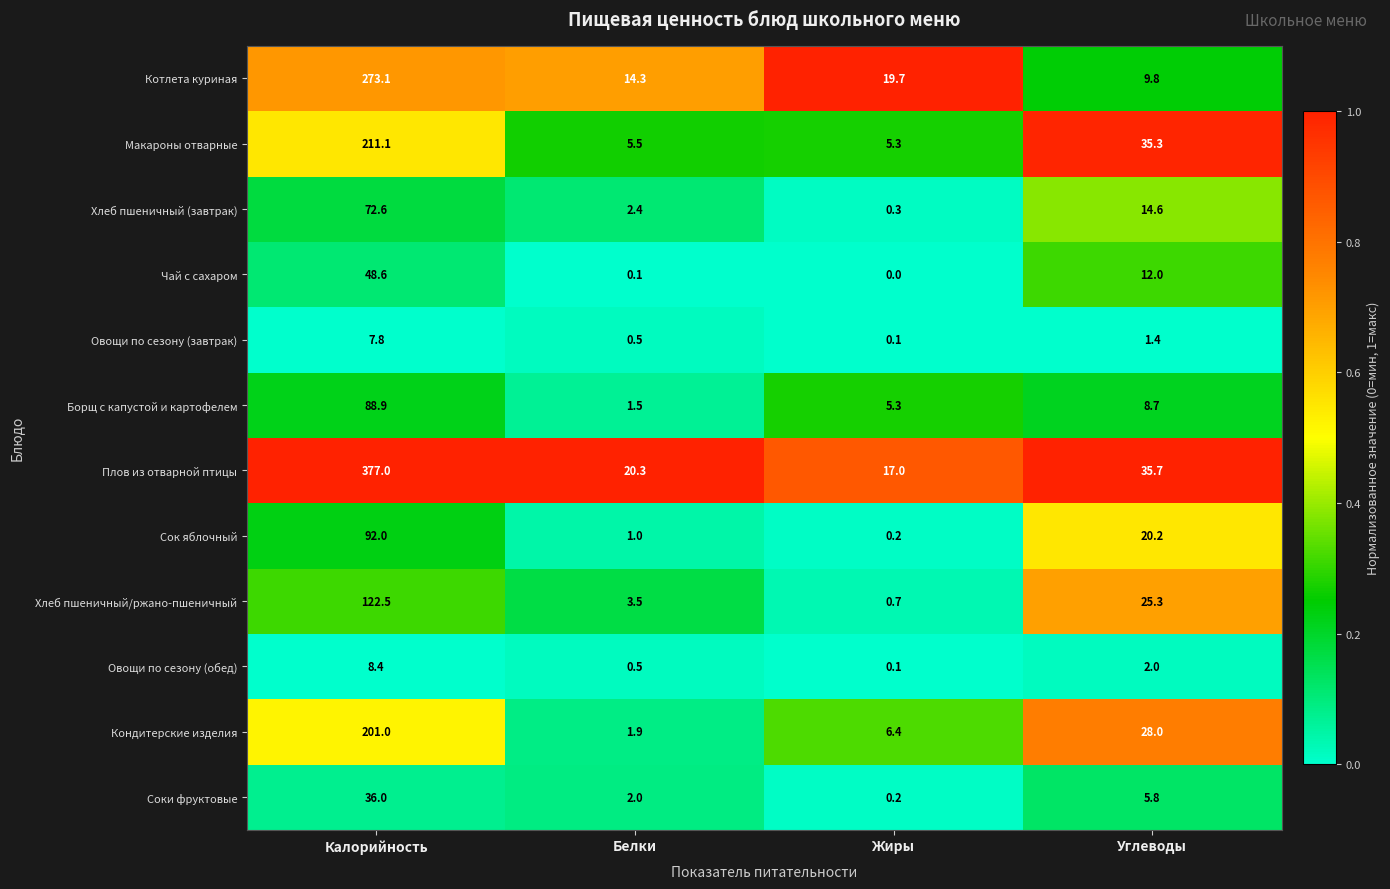

What is the total value across all series at Углеводы?

198.8